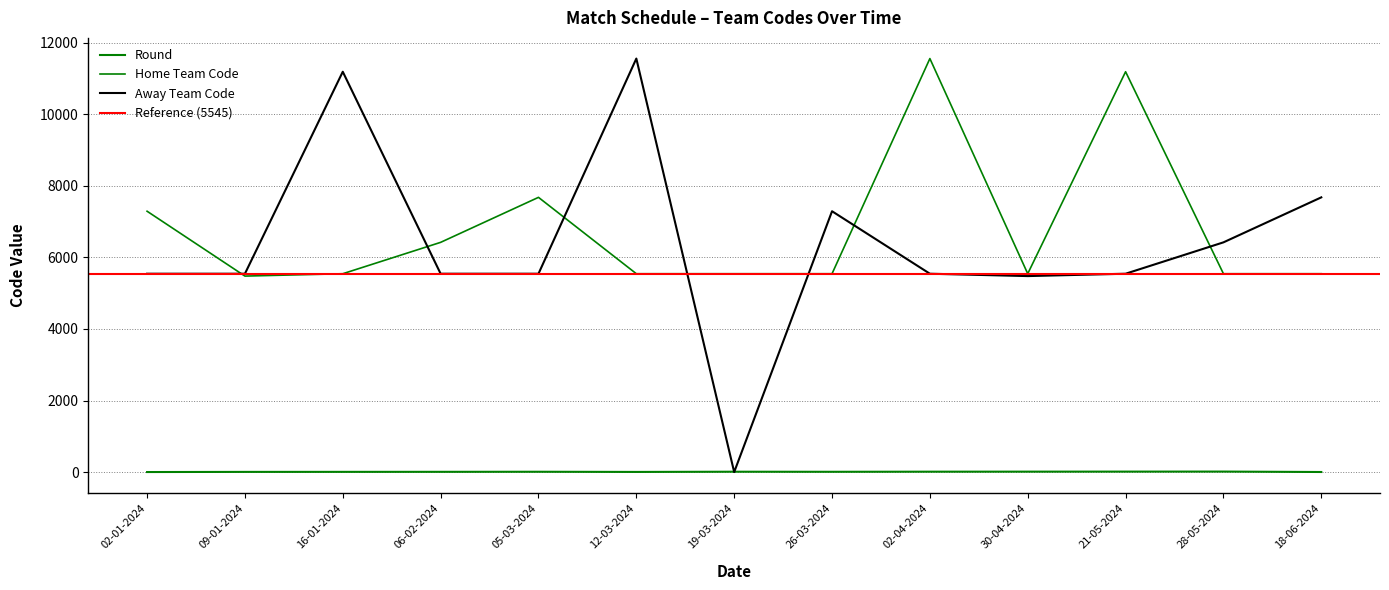

True or false: Home Team Code and Round intersect in this chart.

False